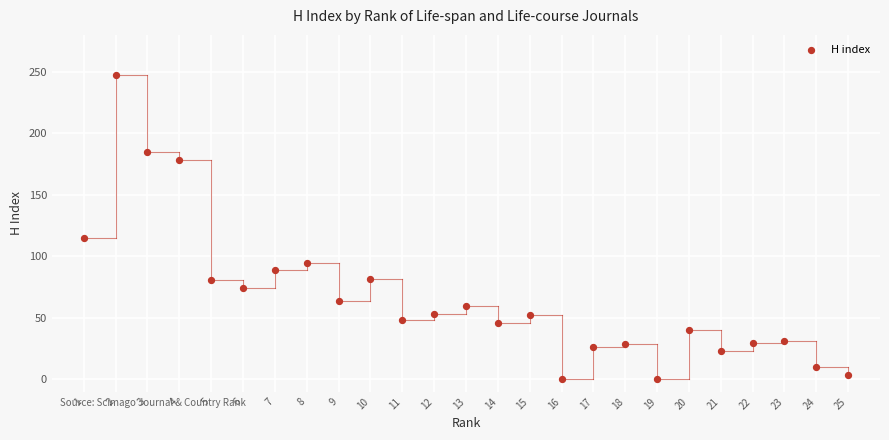

What Y value in the scatter plot is closest to 123?

115